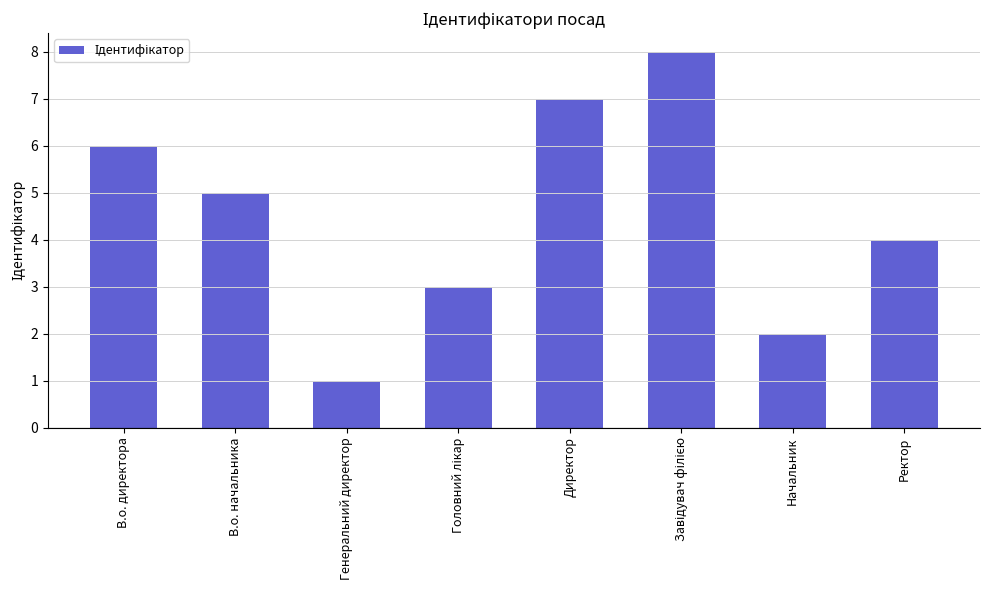

What is the change in value from В.о. начальника to Генеральний директор?

-4